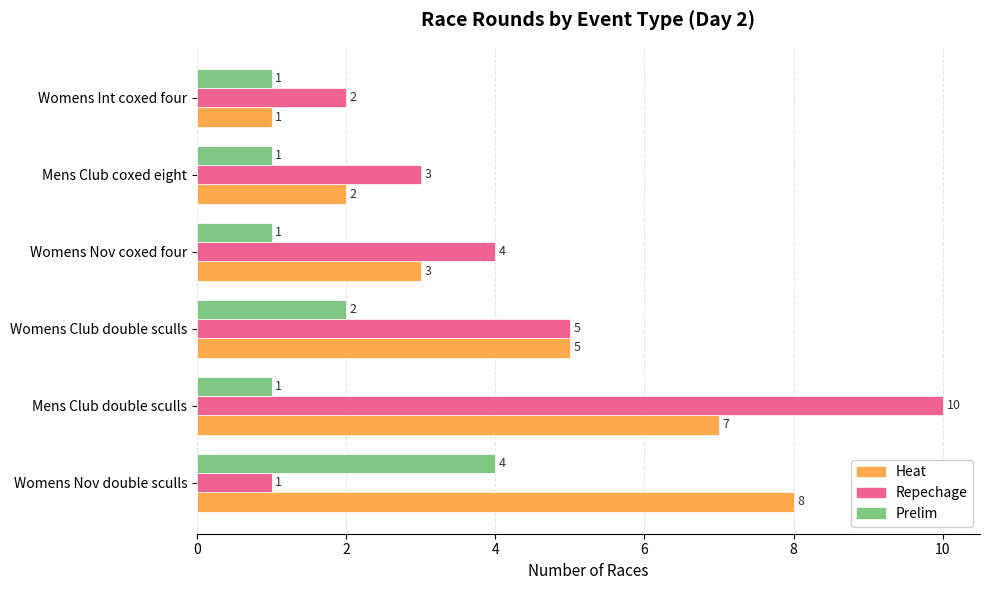

At which category is the sum across all series the highest?

Mens Club double sculls